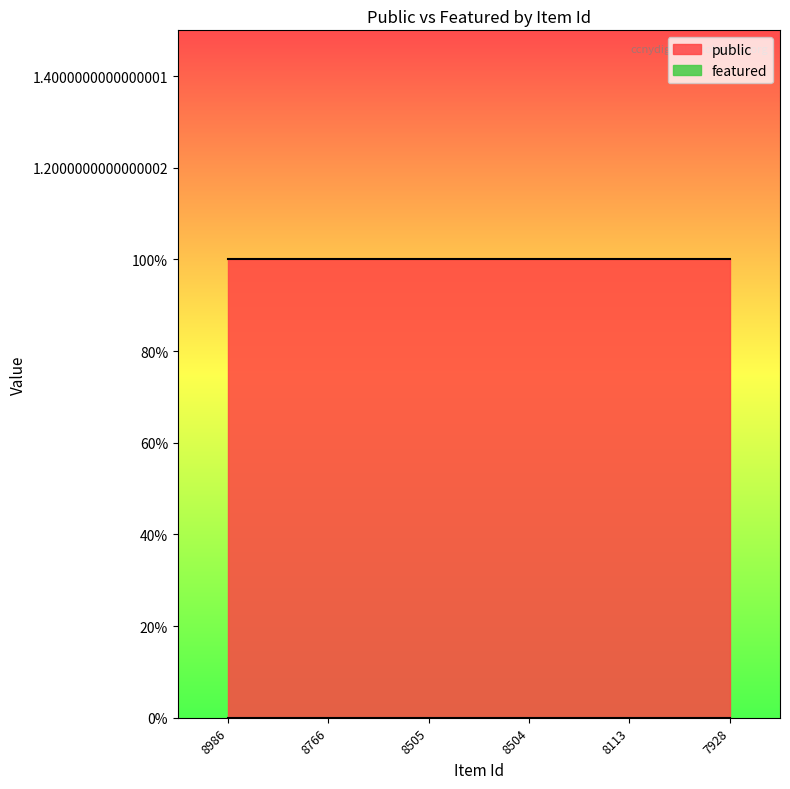

At how many categories does at least one series exceed 0?

6